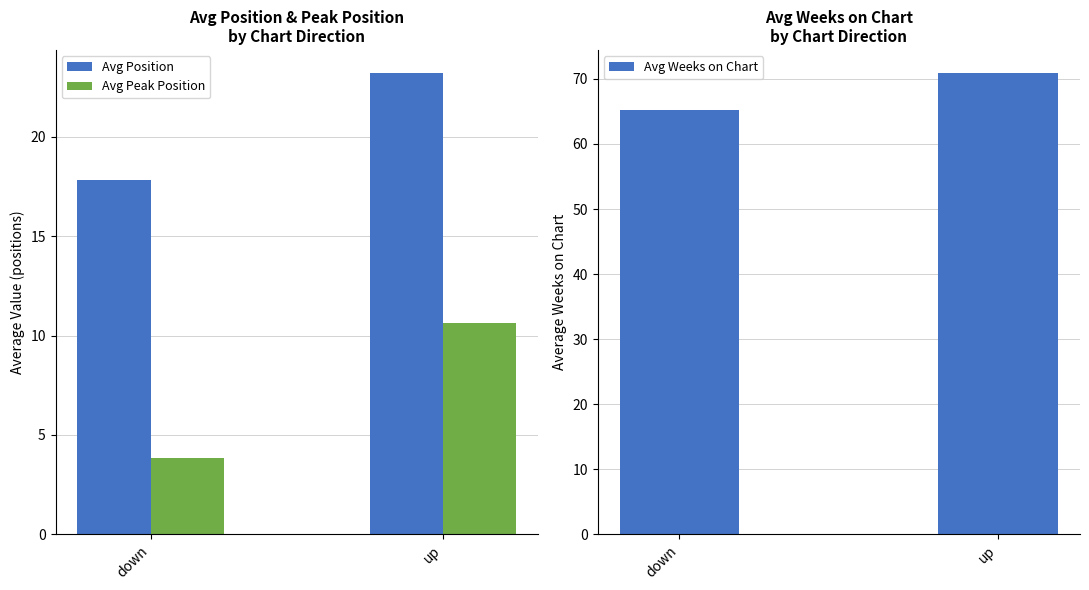

Where does the Avg Peak Position series first go above 10?

up